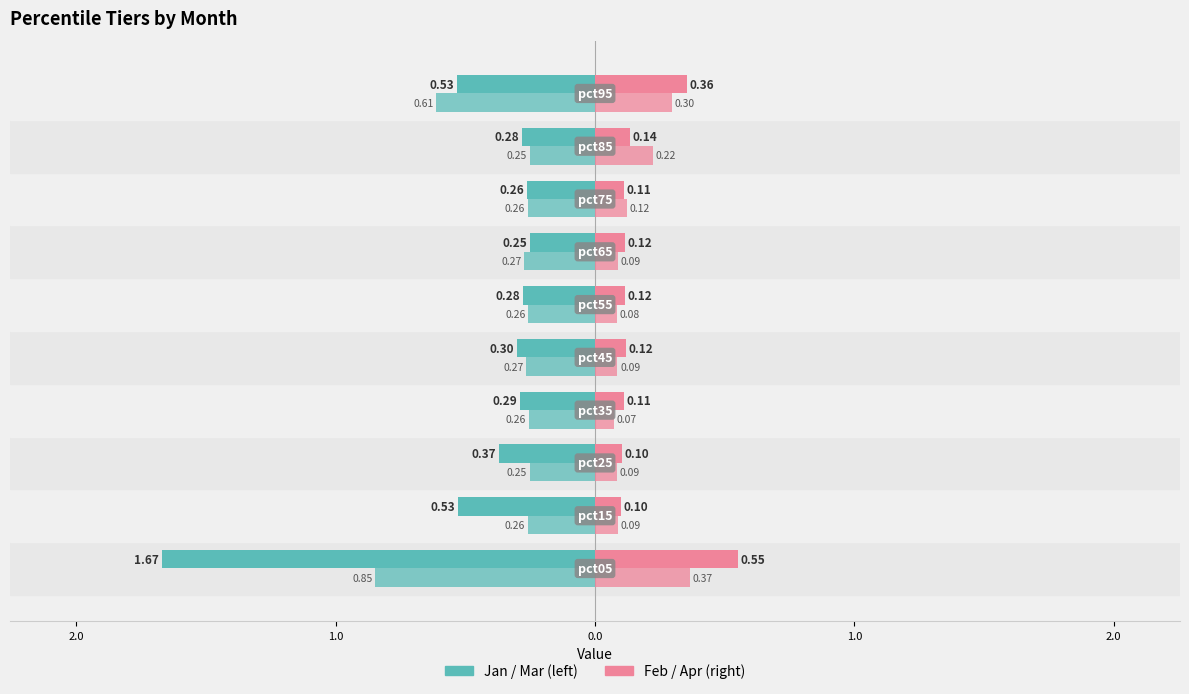

Is it true that Apr equals 0.5 at 9?

False